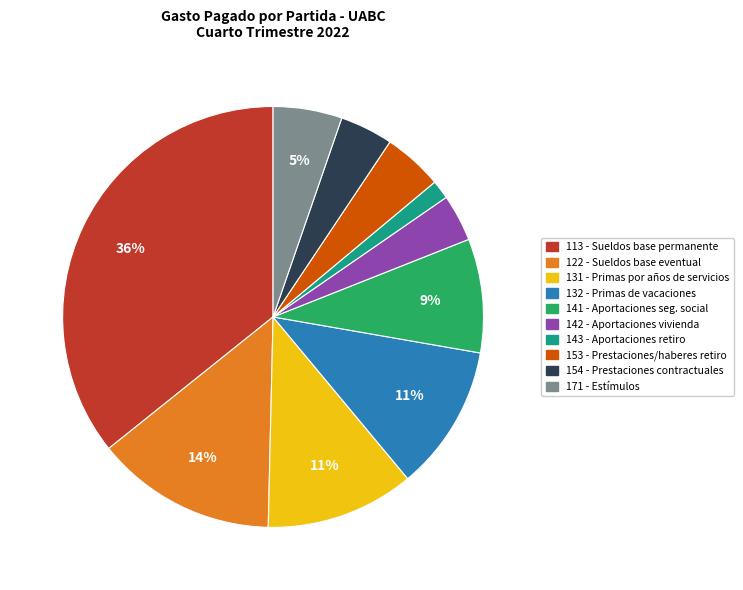

Does any single category account for the majority?

No